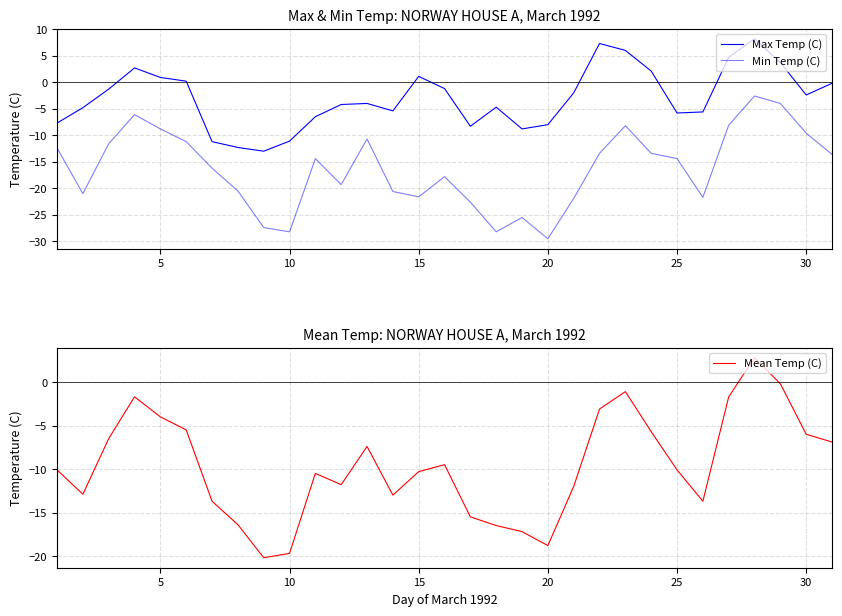

What is the average value of the Max Temp (C) series?

-3.0